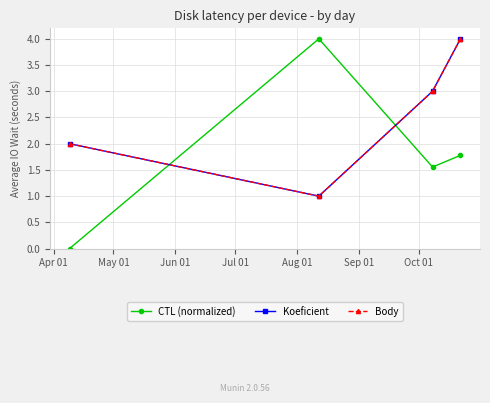

Is this an area chart (filled region under the line)?

No